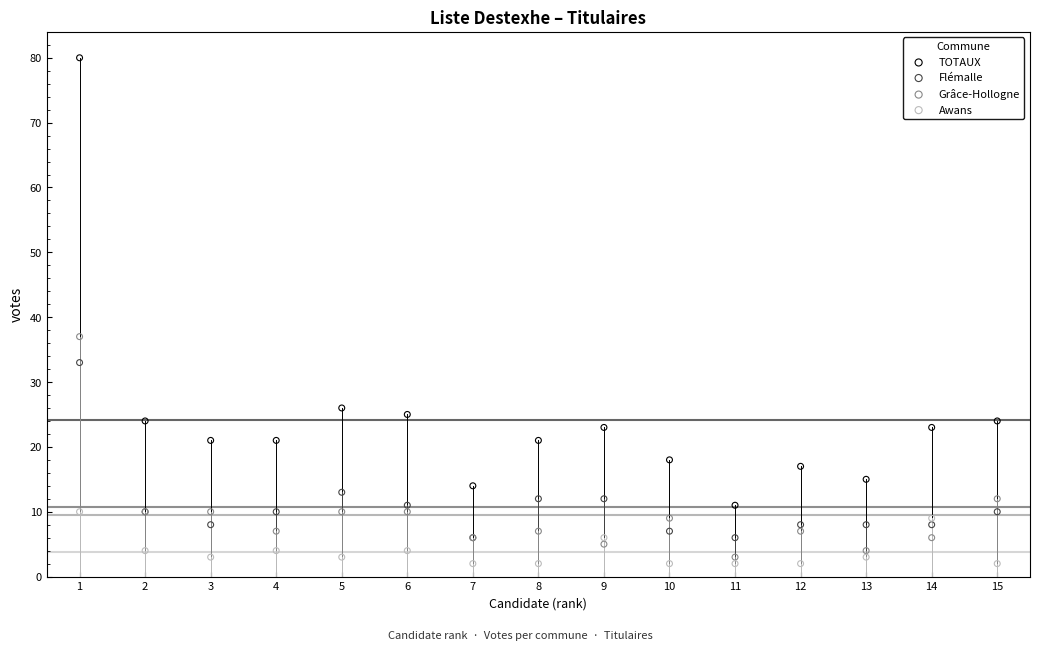

In the TOTAUX series, what Y value is closest to 45?

26